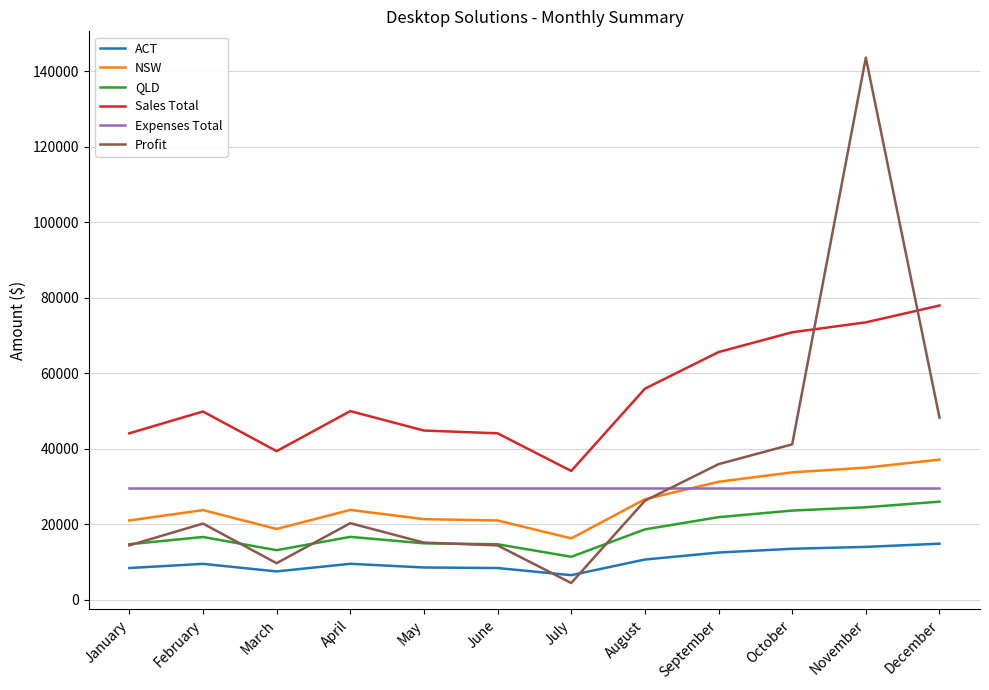

What is the approximate value of ACT at January?

8400.0